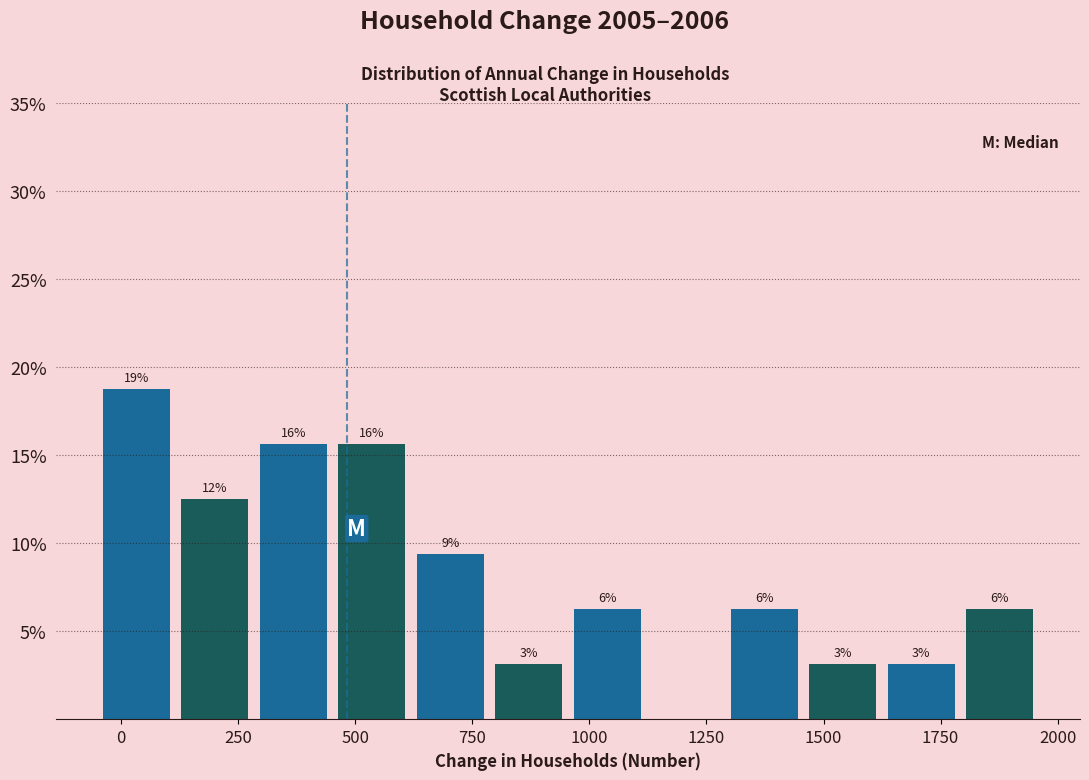

Read against the x-axis, roughly where is the centre of the tallest bar?

50